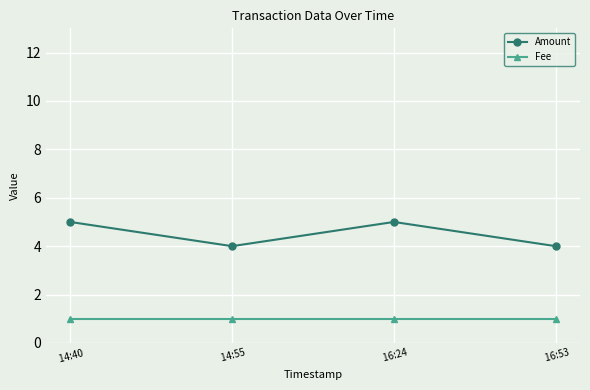

True or false: Amount has a value of 4 at  16:53.

True